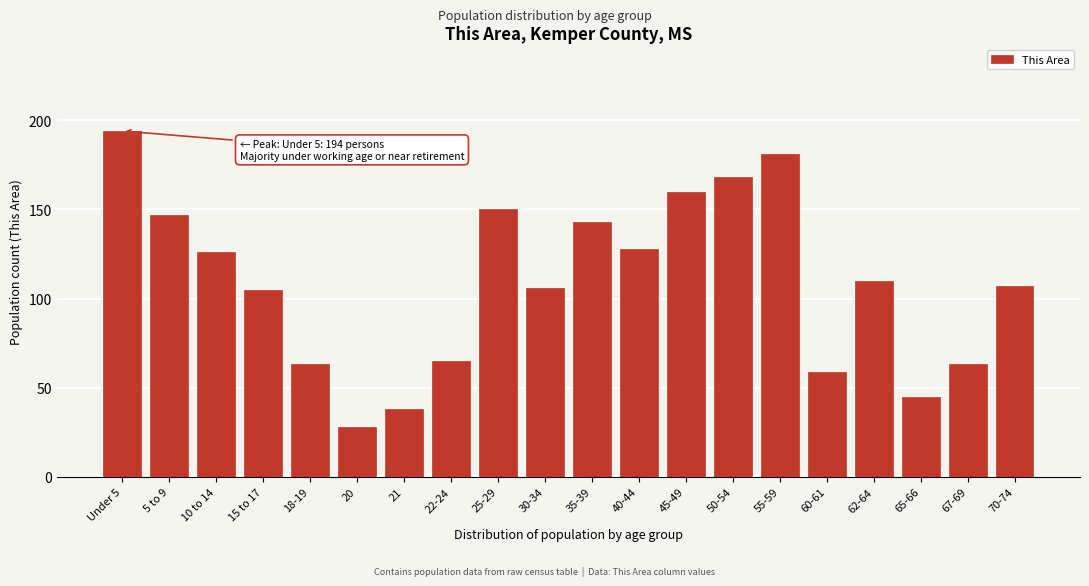

Reading left to right, transcribe all the data shown in this chart.

Under 5=194	5 to 9=147	10 to 14=126	15 to 17=105	18-19=63	20=28	21=38	22-24=65	25-29=150	30-34=106	35-39=143	40-44=128	45-49=160	50-54=168	55-59=181	60-61=59	62-64=110	65-66=45	67-69=63	70-74=107